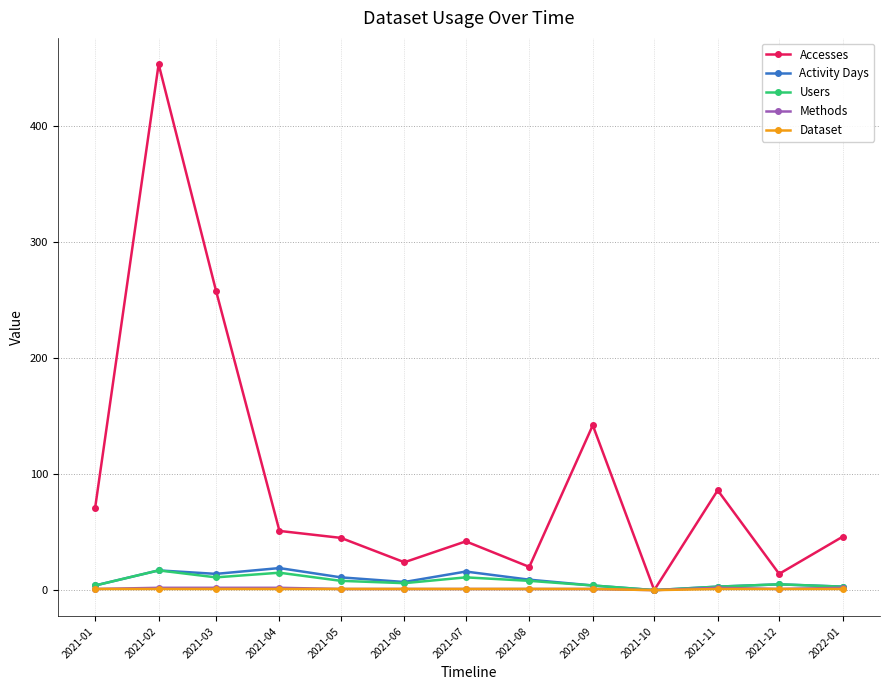

Between 2021-08 and 2021-11, which series saw the biggest shift?

Accesses